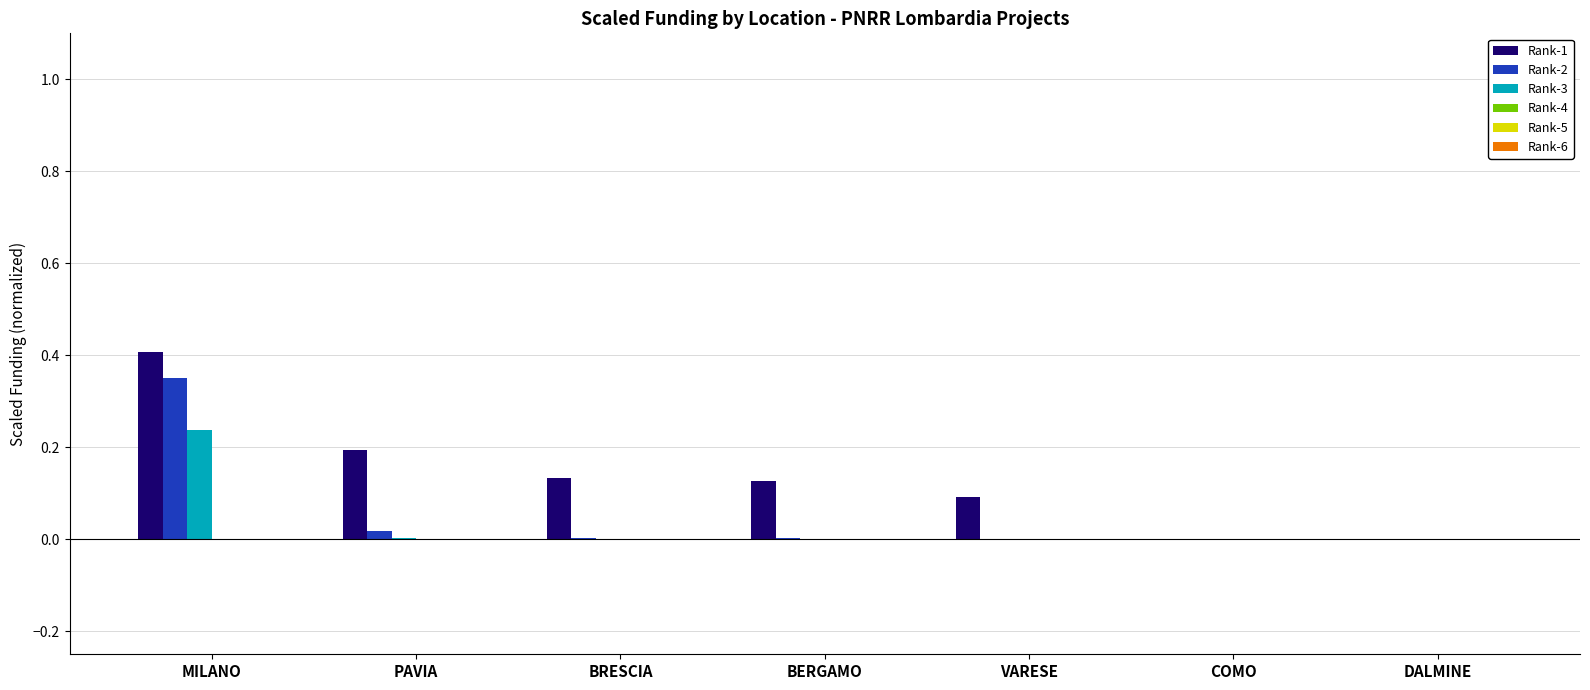

The value of Rank-2 at BERGAMO is 0.0. True or false?

True